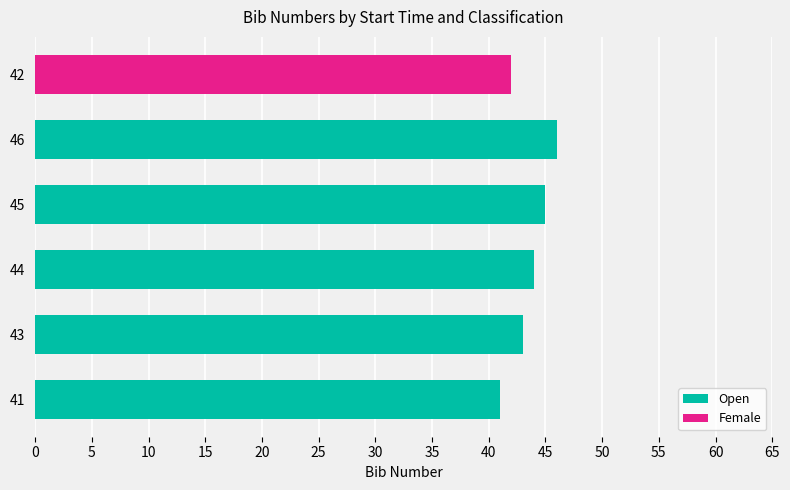

Is it true that Open equals 67 at 41?

False